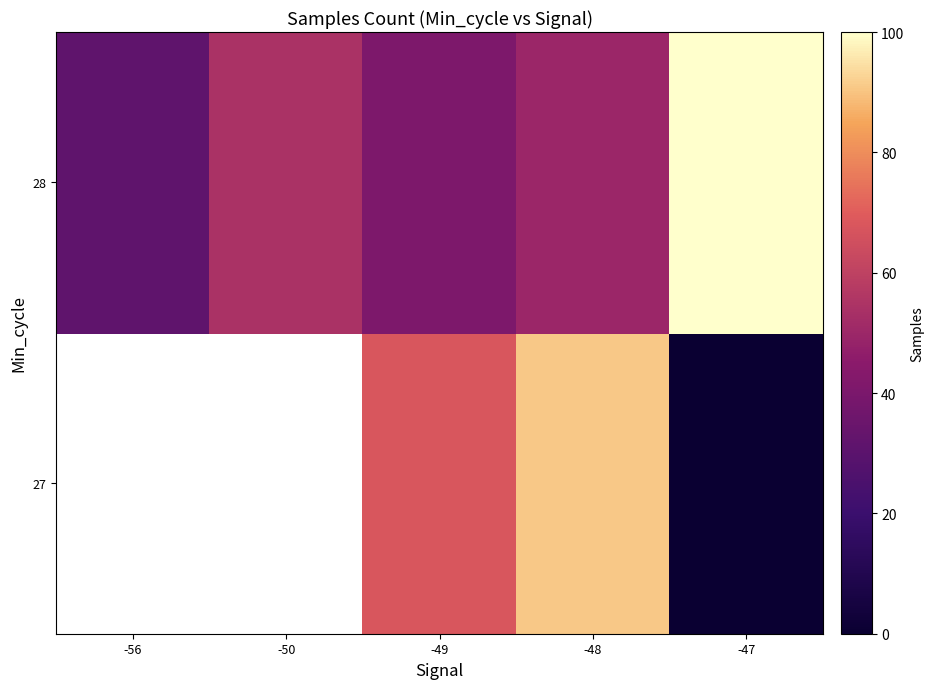

Rank the series by their maximum value, from lowest to highest.

27, 28